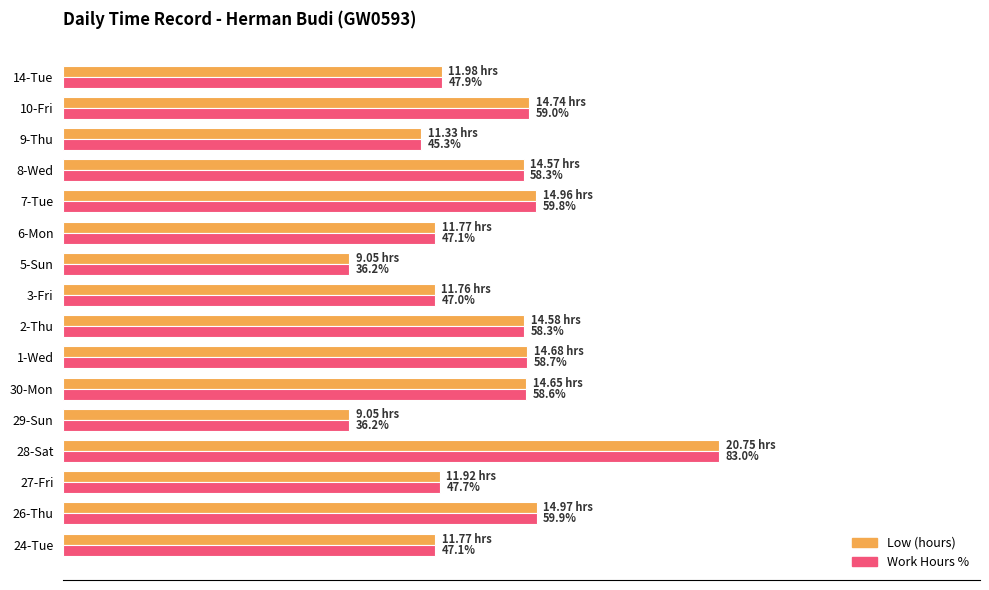

What are all the series names shown in the legend?

Low (hours), Work Hours %